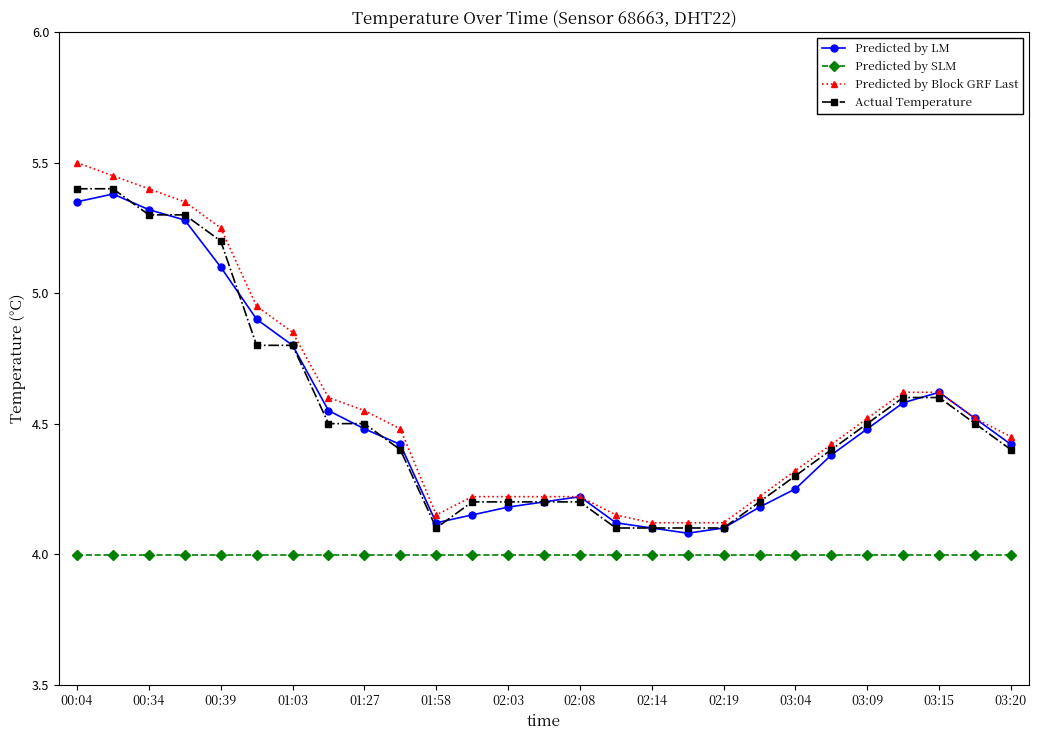

True or false: Actual Temperature and Predicted by SLM cross at least once.

False